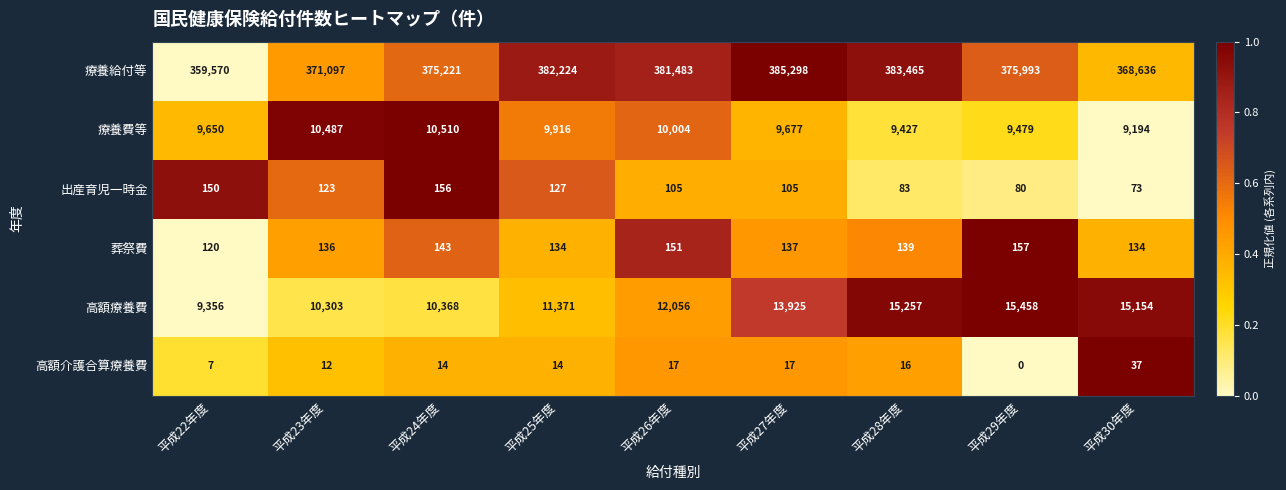

Which category has the highest value across all series?

平成27年度